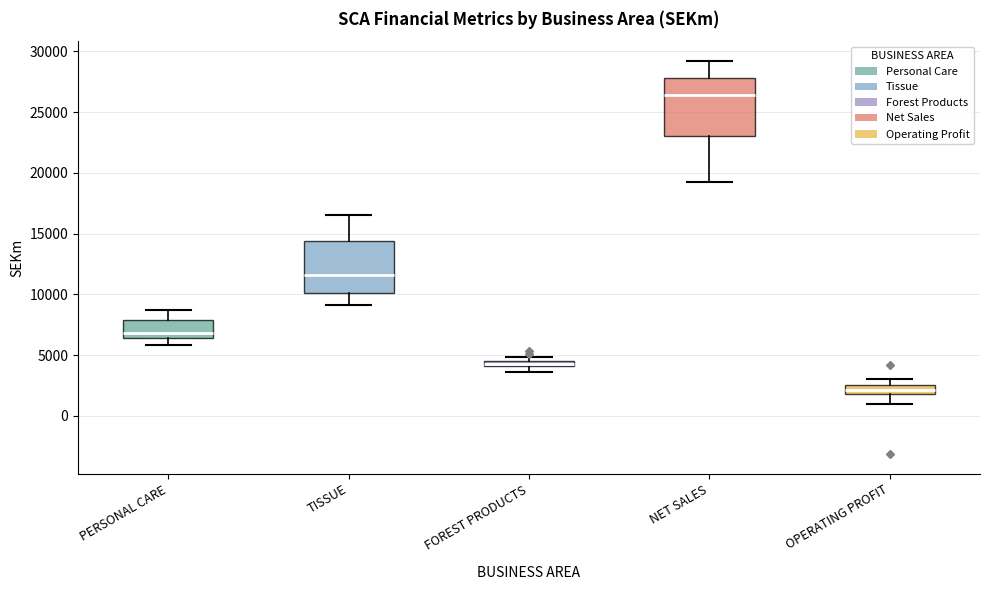

Which box is the tallest, from its lower edge to its upper edge?

NET SALES